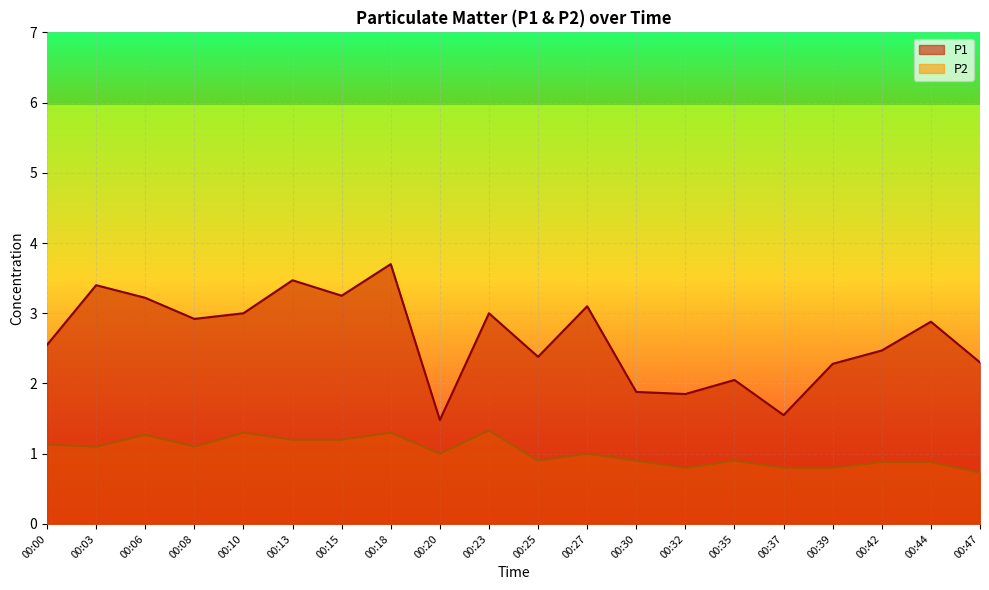

Reading left to right, transcribe all the data shown in this chart.

P1: 2.5	3.4	3.2	2.9	3.0	3.5	3.2	3.7	1.5	3.0	2.4	3.1	1.9	1.9	2.0	1.6	2.3	2.5	2.9	2.3
P2: 1.1	1.1	1.3	1.1	1.3	1.2	1.2	1.3	1.0	1.3	0.9	1.0	0.9	0.8	0.9	0.8	0.8	0.9	0.9	0.7